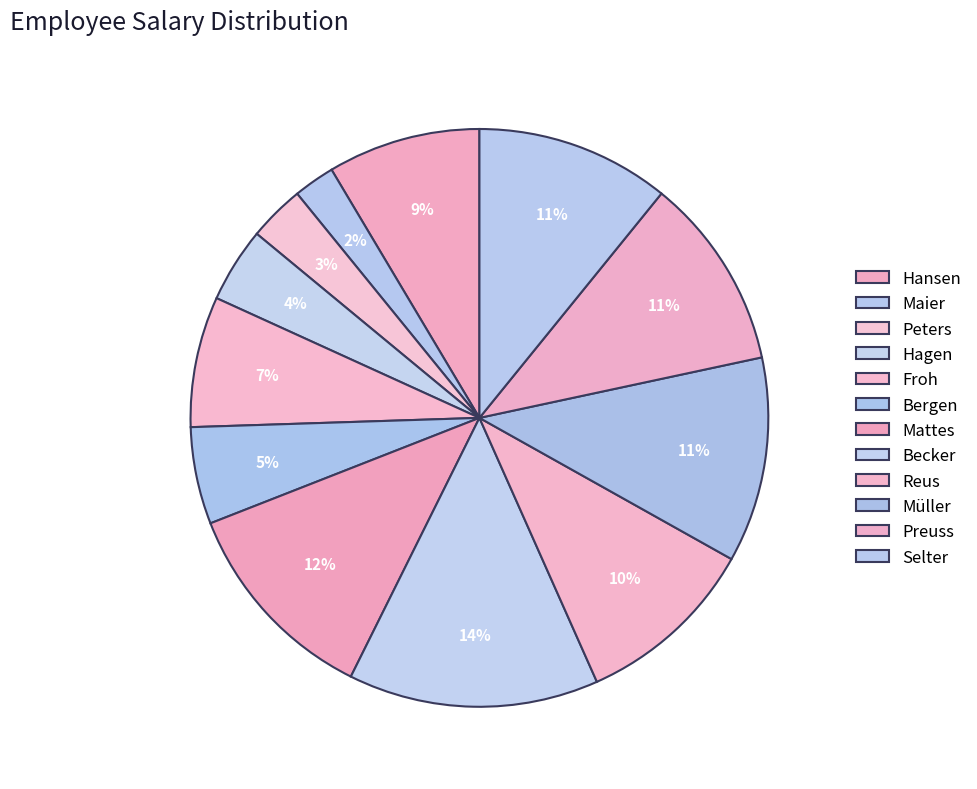

Count the number of slices in the pie.

12